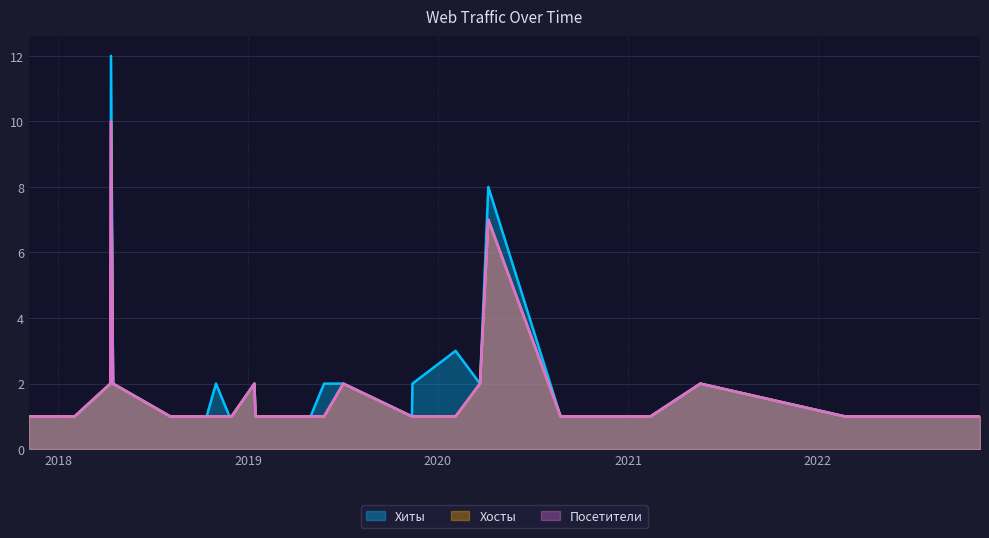

List the series in order of their peak value, highest first.

Хиты, Хосты, Посетители